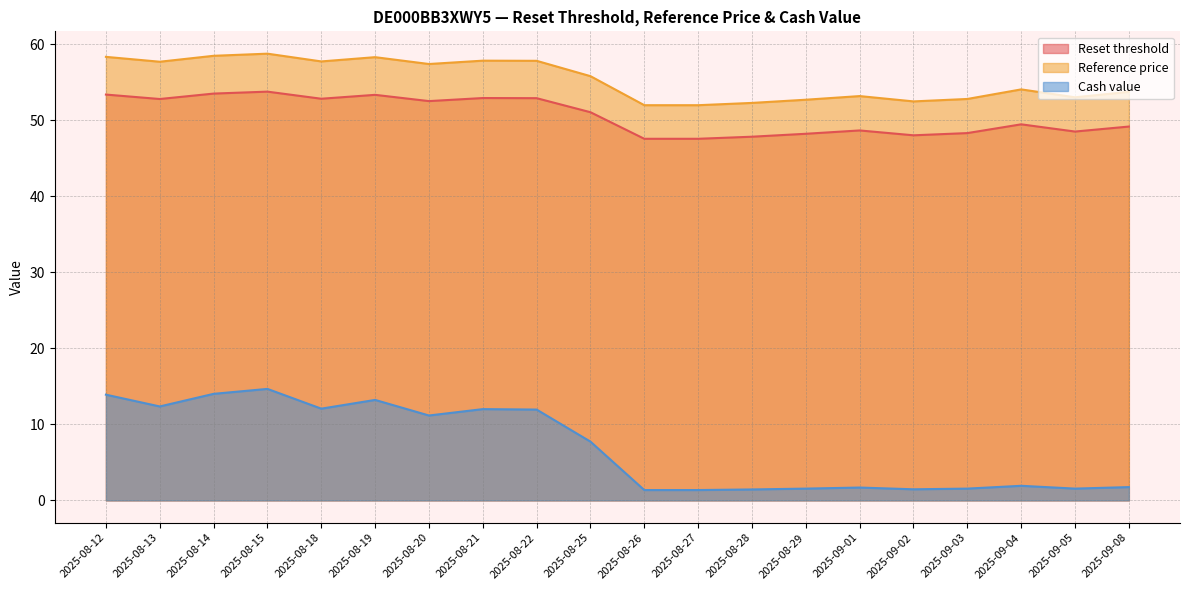

List the labels in order of Reference price value, smallest first.

2025-08-26, 2025-08-27, 2025-08-28, 2025-09-02, 2025-08-29, 2025-09-03, 2025-09-05, 2025-09-01, 2025-09-08, 2025-09-04, 2025-08-25, 2025-08-20, 2025-08-13, 2025-08-18, 2025-08-22, 2025-08-21, 2025-08-19, 2025-08-12, 2025-08-14, 2025-08-15